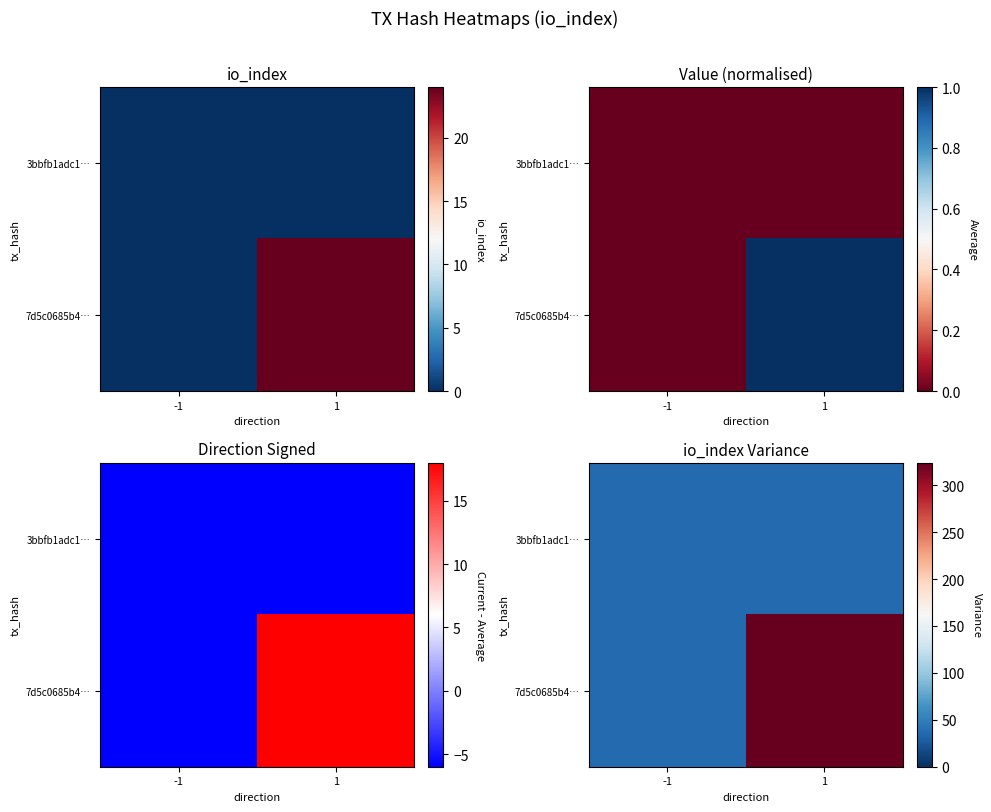

Count the number of categories in the chart.

2